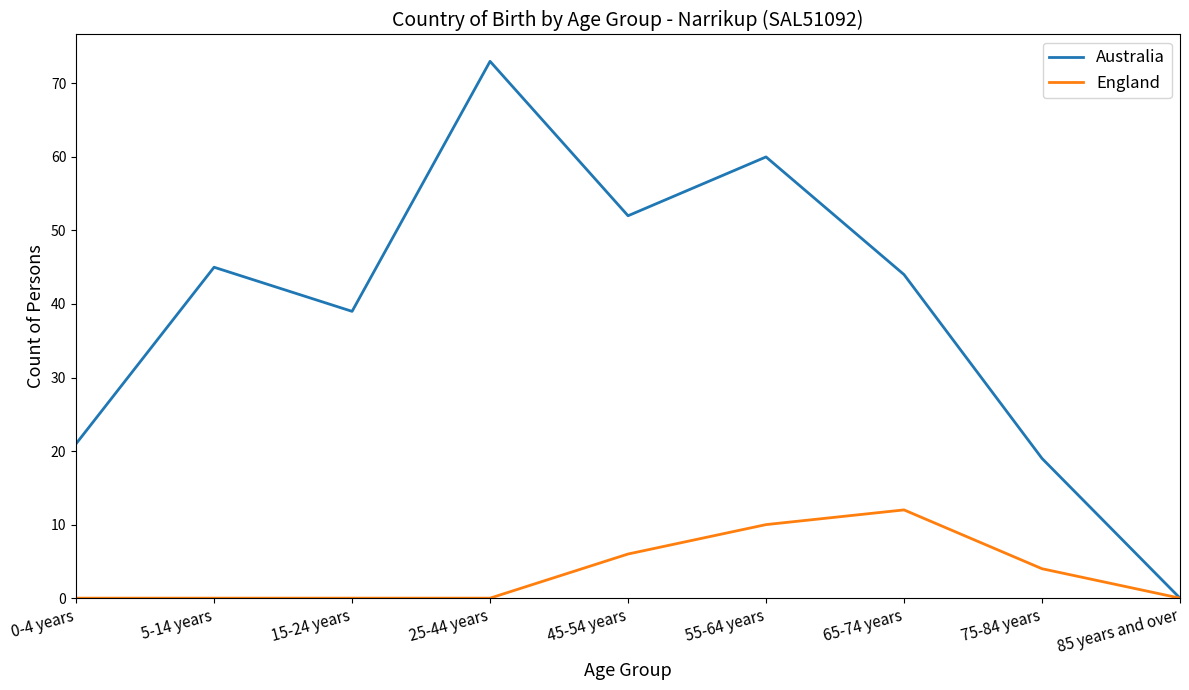

What position from the left is 85 years and over?

9